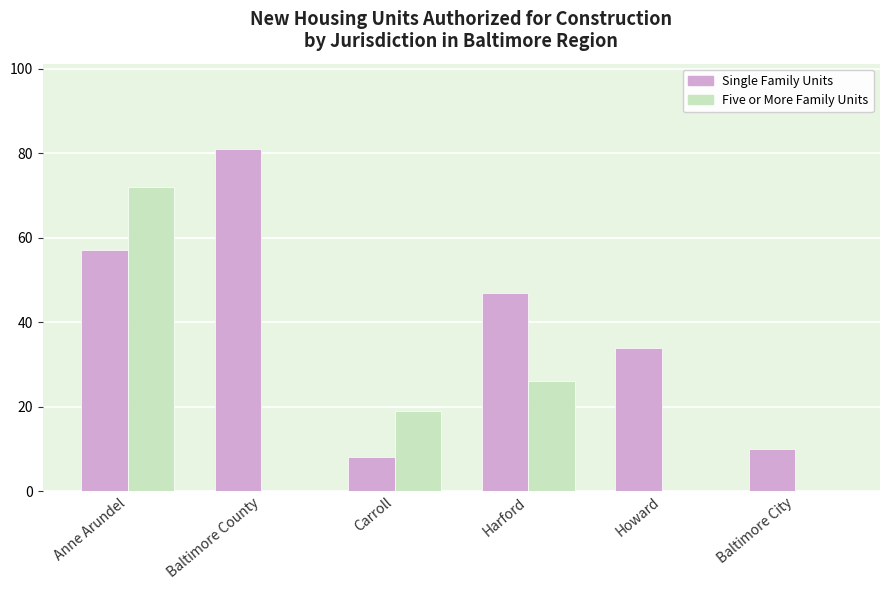

What is the difference between the Single Family Units values at Harford and Baltimore County?

34